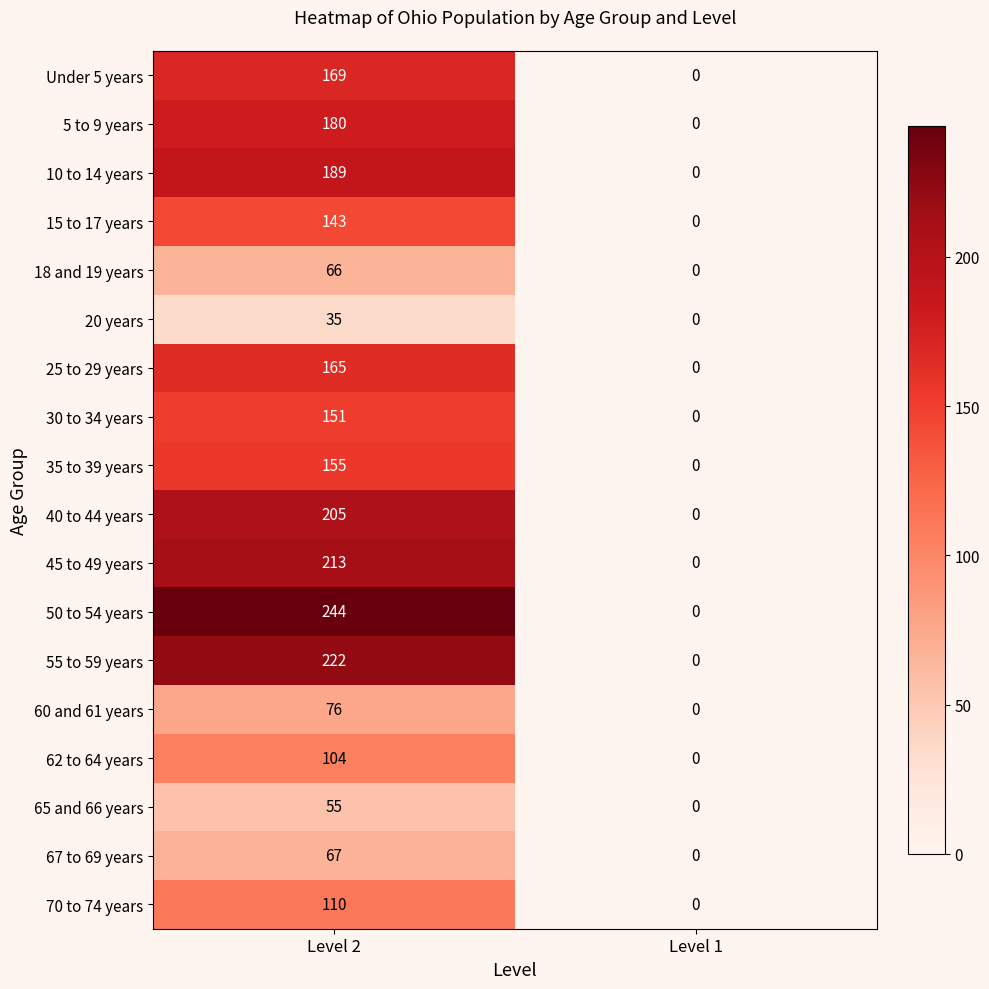

Which series changed the most between Level 2 and Level 1?

50 to 54 years